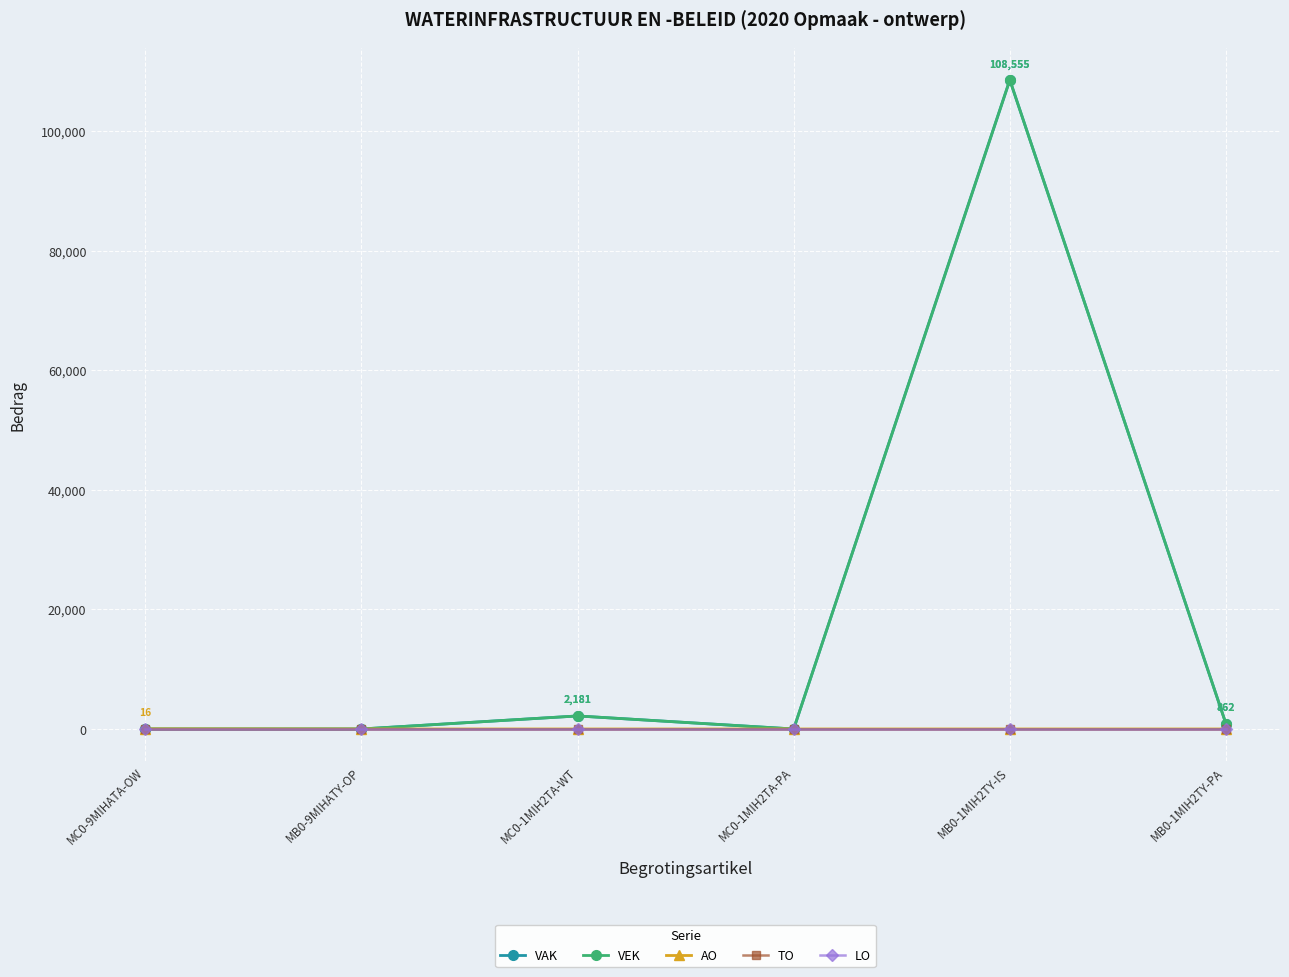

Which category has the highest value in the VEK series?

MB0-1MIH2TY-IS